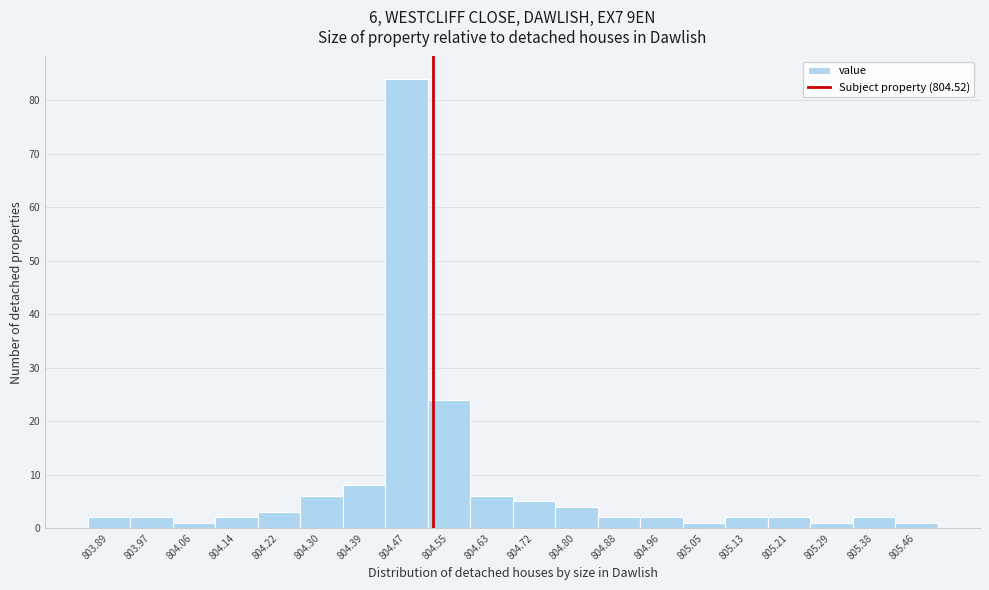

Which range on the x-axis has the tallest bar?

804.43 to 804.51